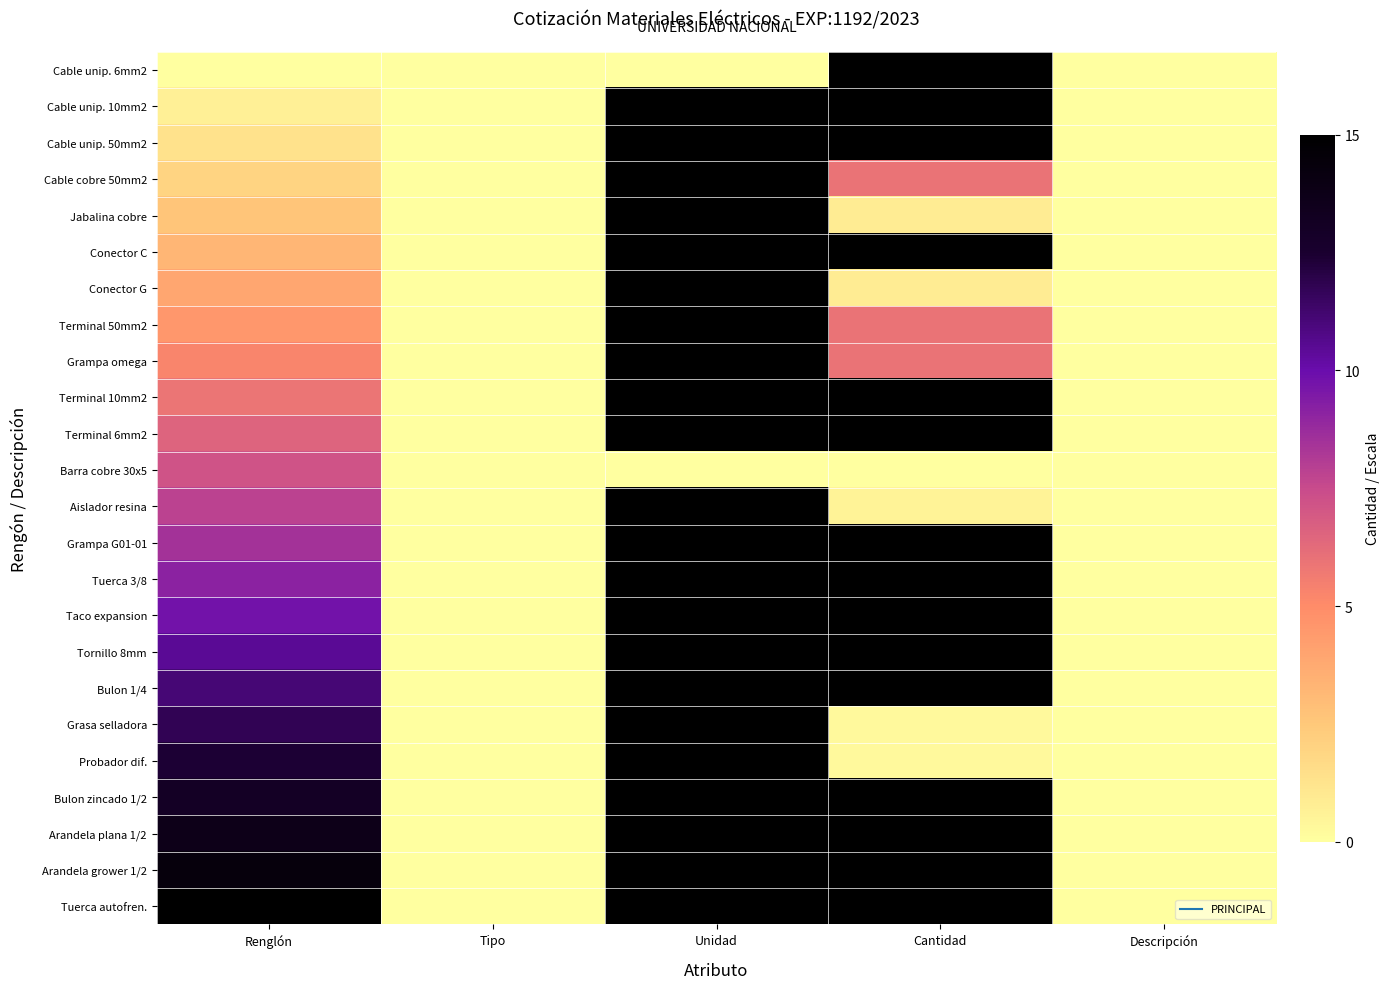

Between Tipo and Unidad, which is larger?

Tipo